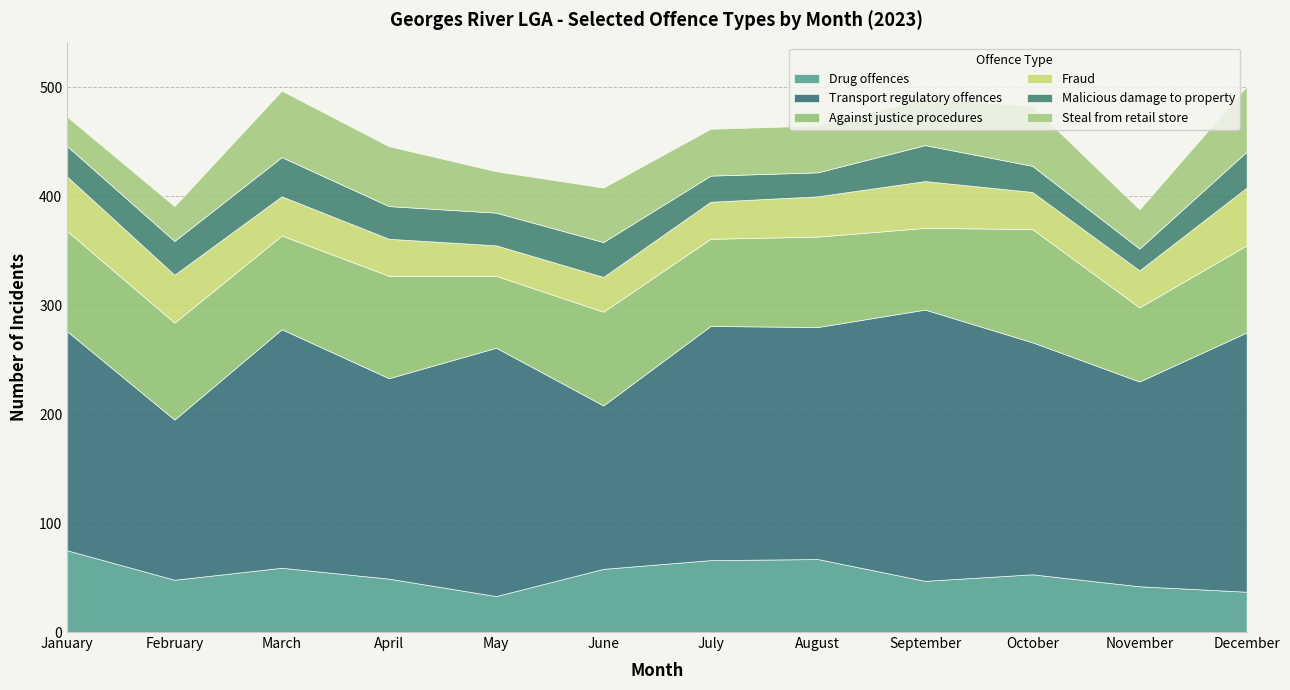

What is the value of the Malicious damage to property point at the 11th from the left?

20